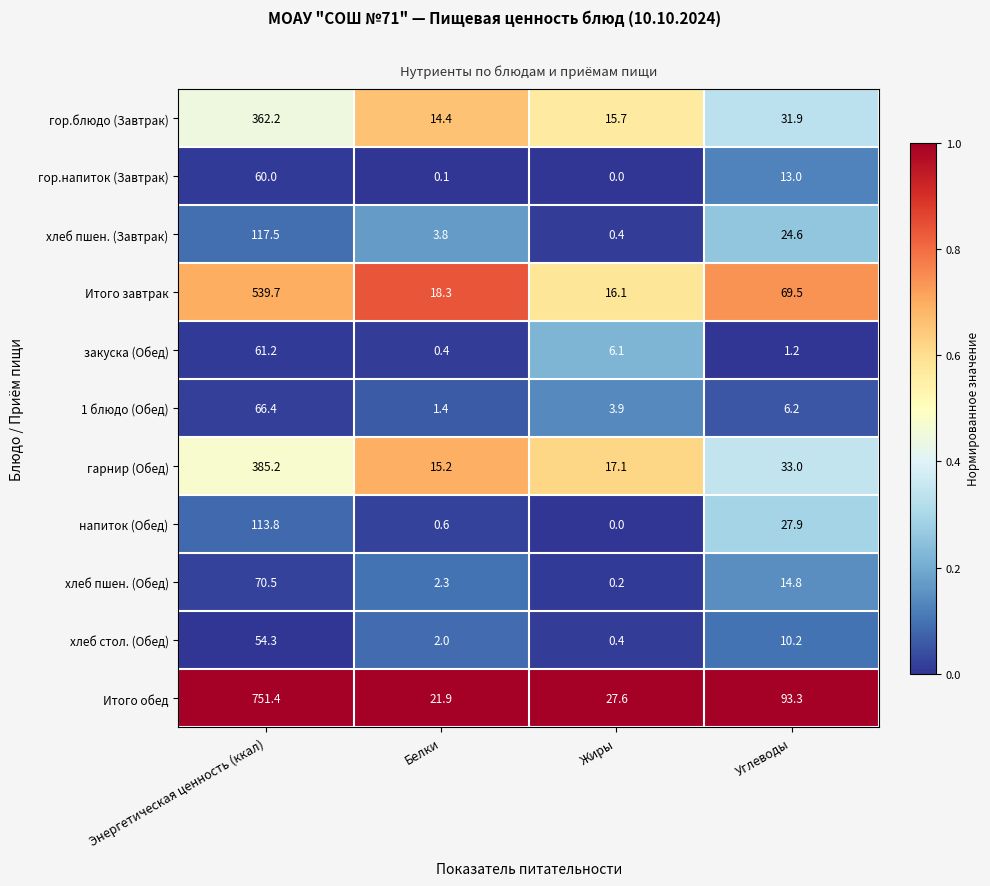

Which series changed the most between Энергетическая ценность (ккал) and Жиры?

Итого обед